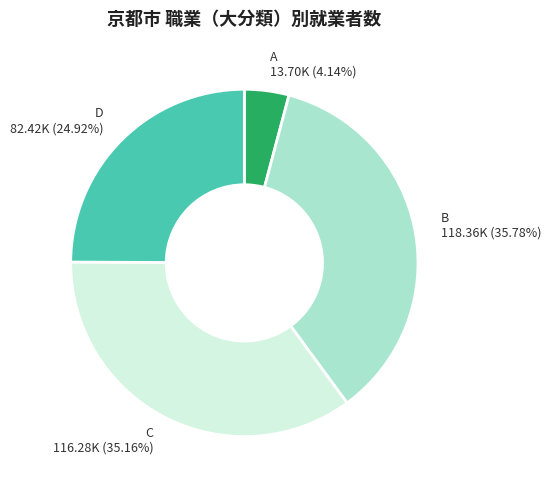

Between C 116.28K (35.16%) and B 118.36K (35.78%), which is larger?

B 118.36K (35.78%)